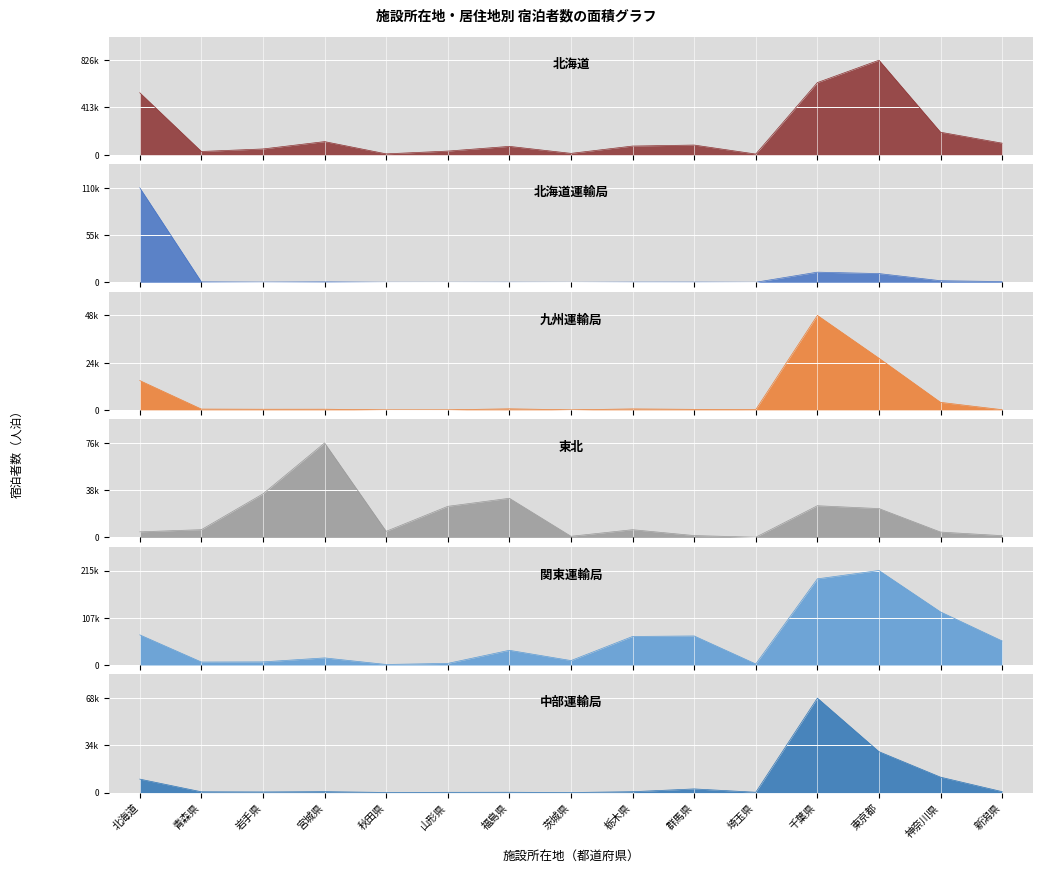

How many data points in 関東運輸局 are less than 33494?

7